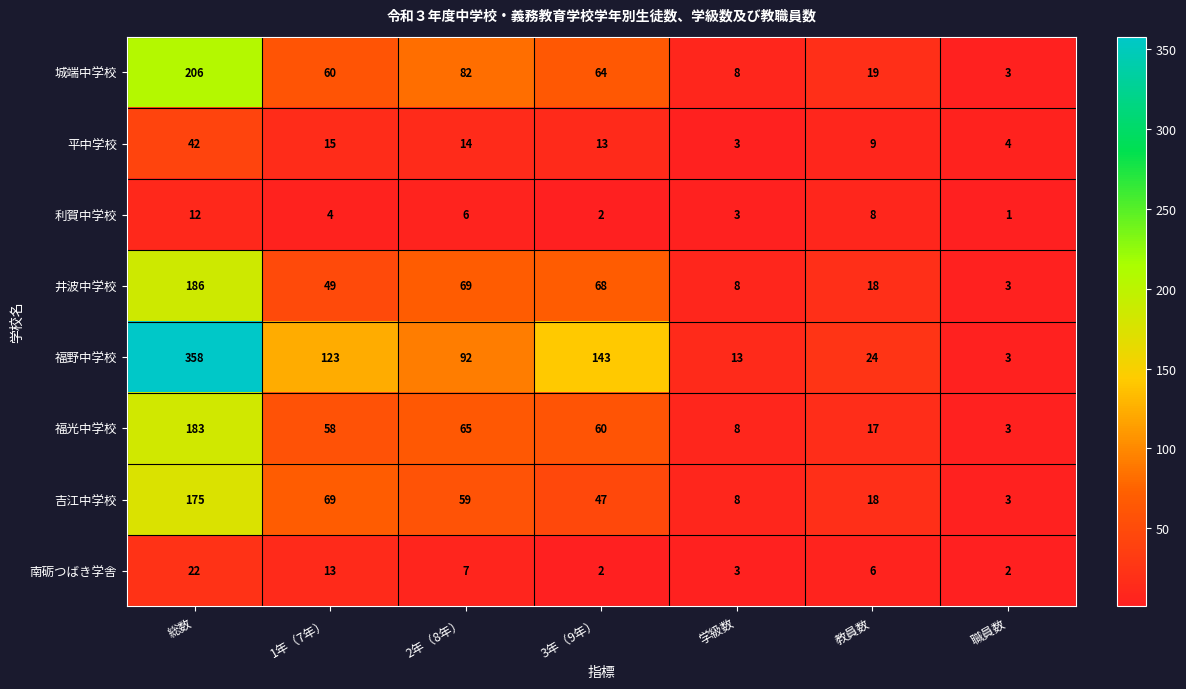

What is the difference between the 平中学校 values at 職員数 and 総数?

38